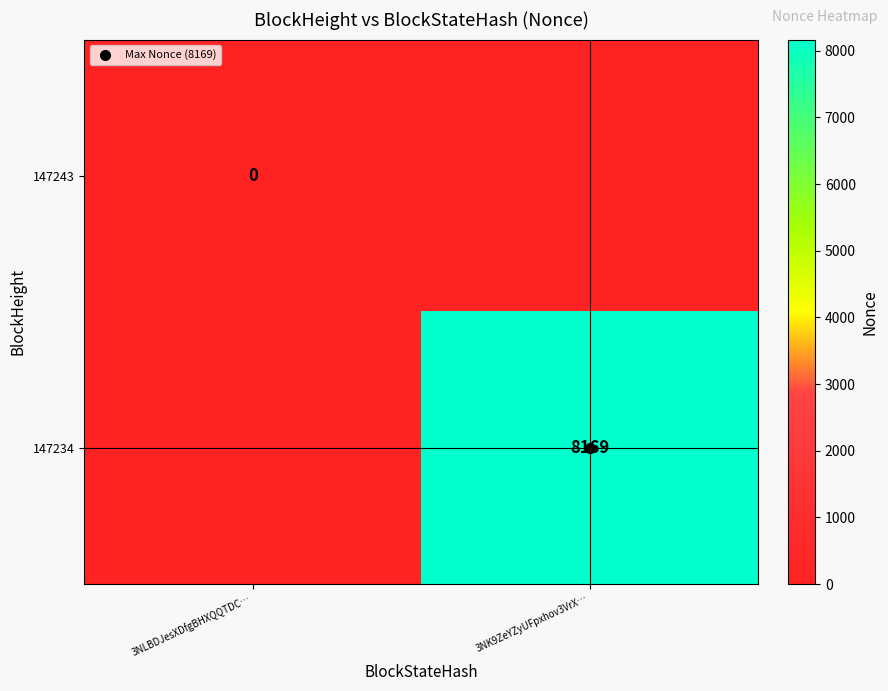

Where is 147234 nearest to the value 4084?

3NLBDJesXDfgBHXQQTDC…